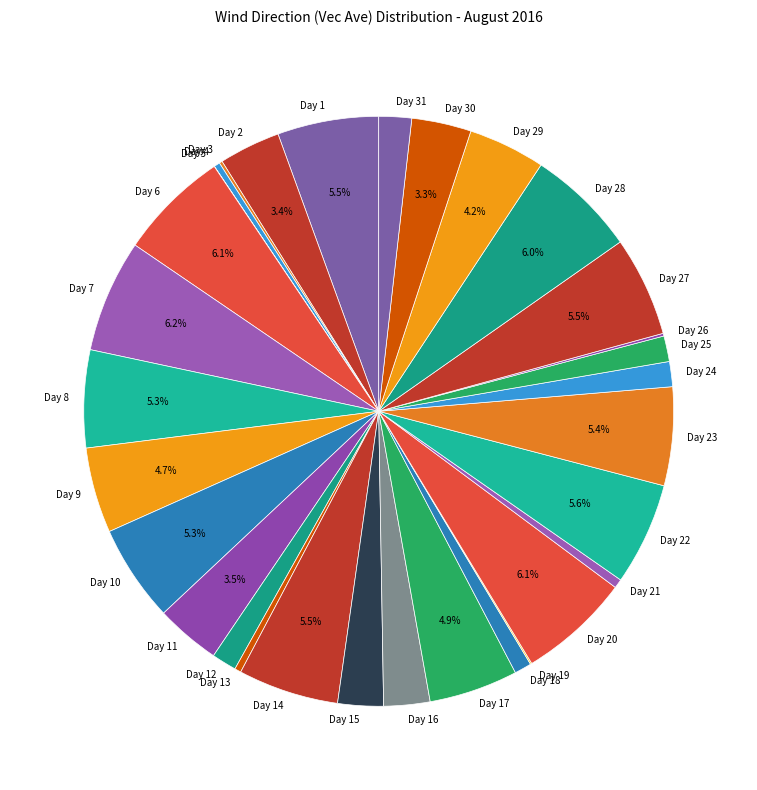

To the nearest percent, what portion does Day 12 represent?

1%